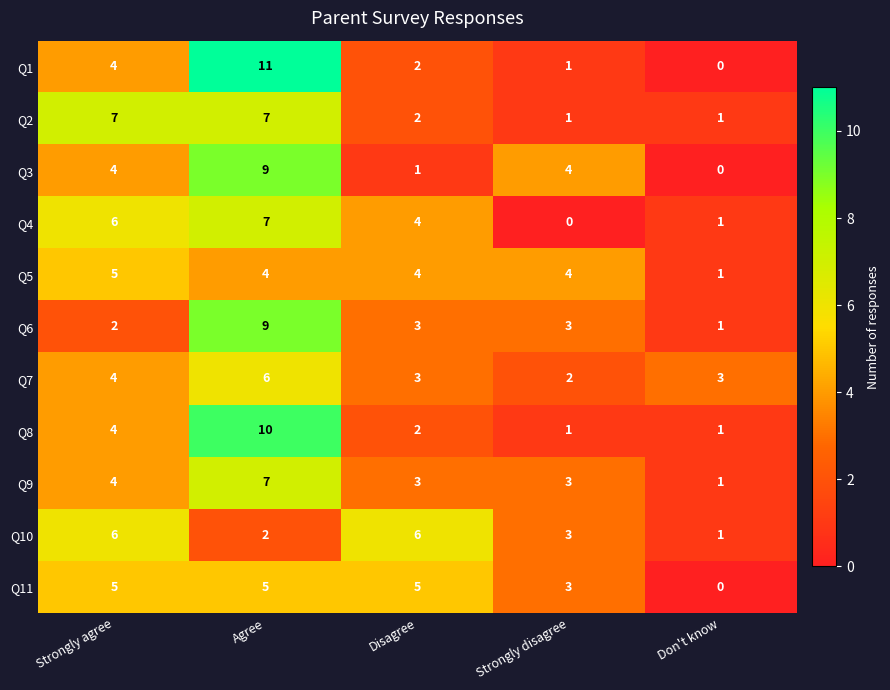

Which series has the largest range (max minus min)?

Q1